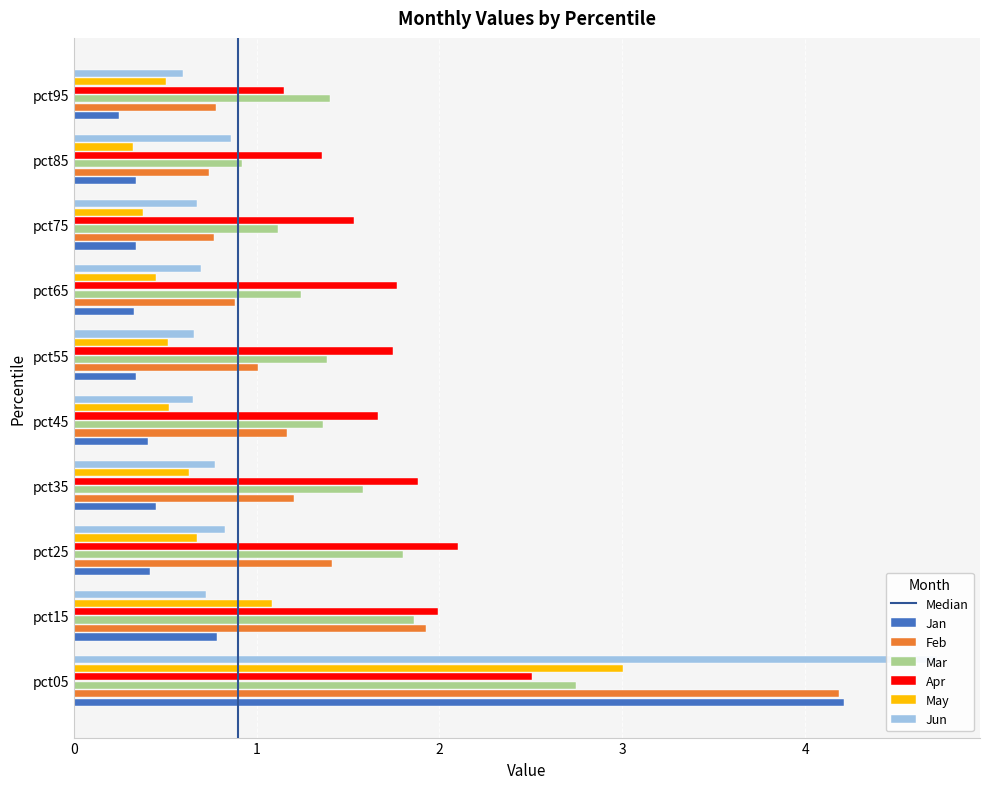

At which label does Feb first exceed 1?

pct05